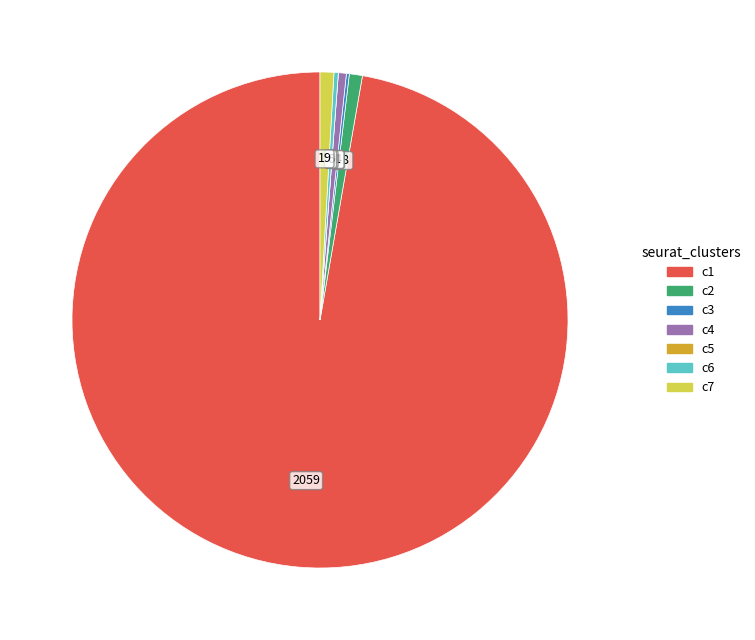

Does any single category account for the majority?

Yes